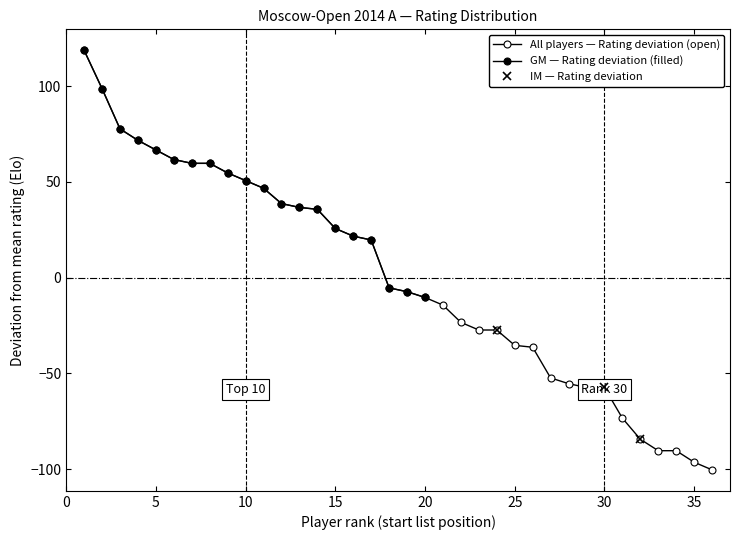

What is the value of the 5th point from the left?

66.7